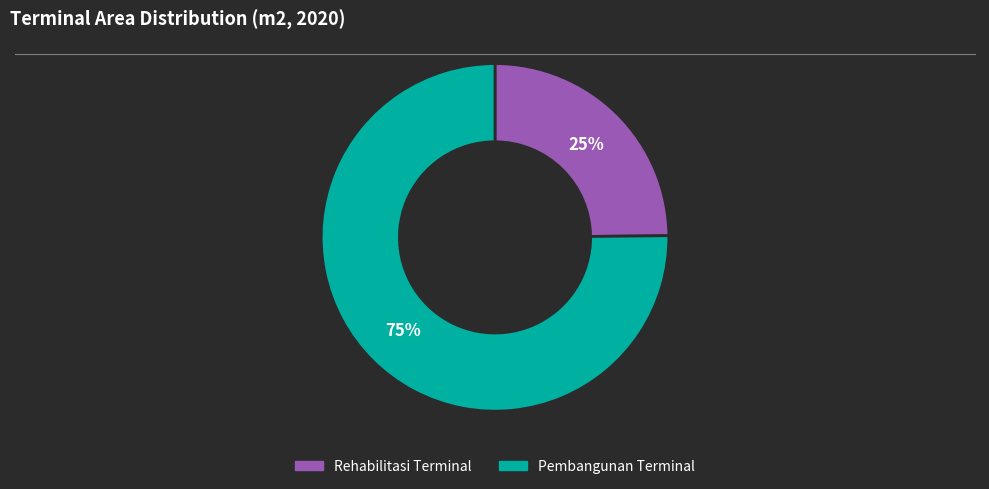

Approximately how many times larger is the value at Rehabilitasi Terminal compared to Pembangunan Terminal?

0.3